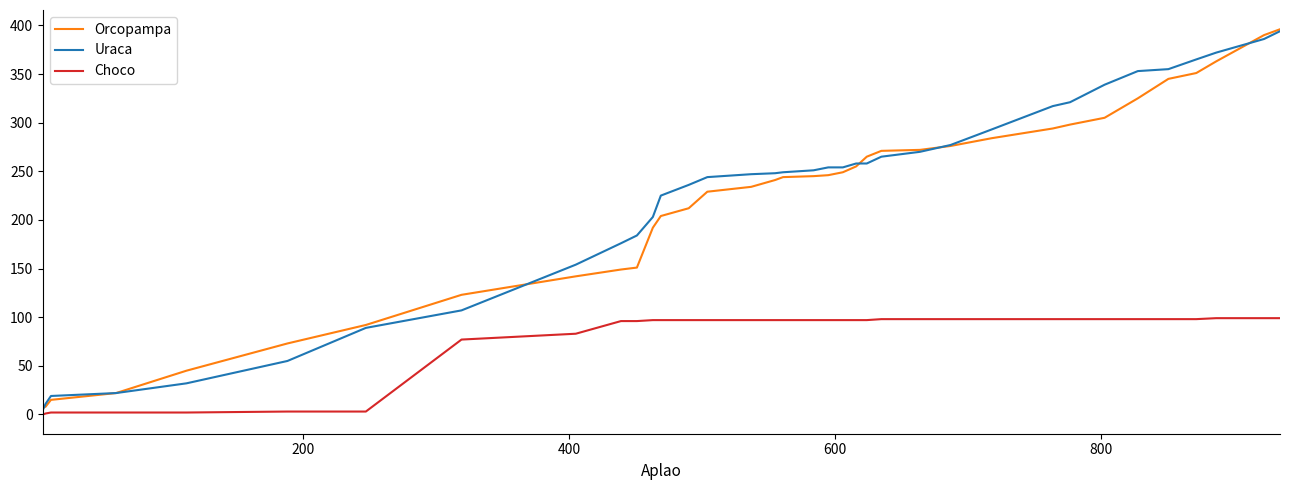

What are all the series names shown in the legend?

Orcopampa, Uraca, Choco